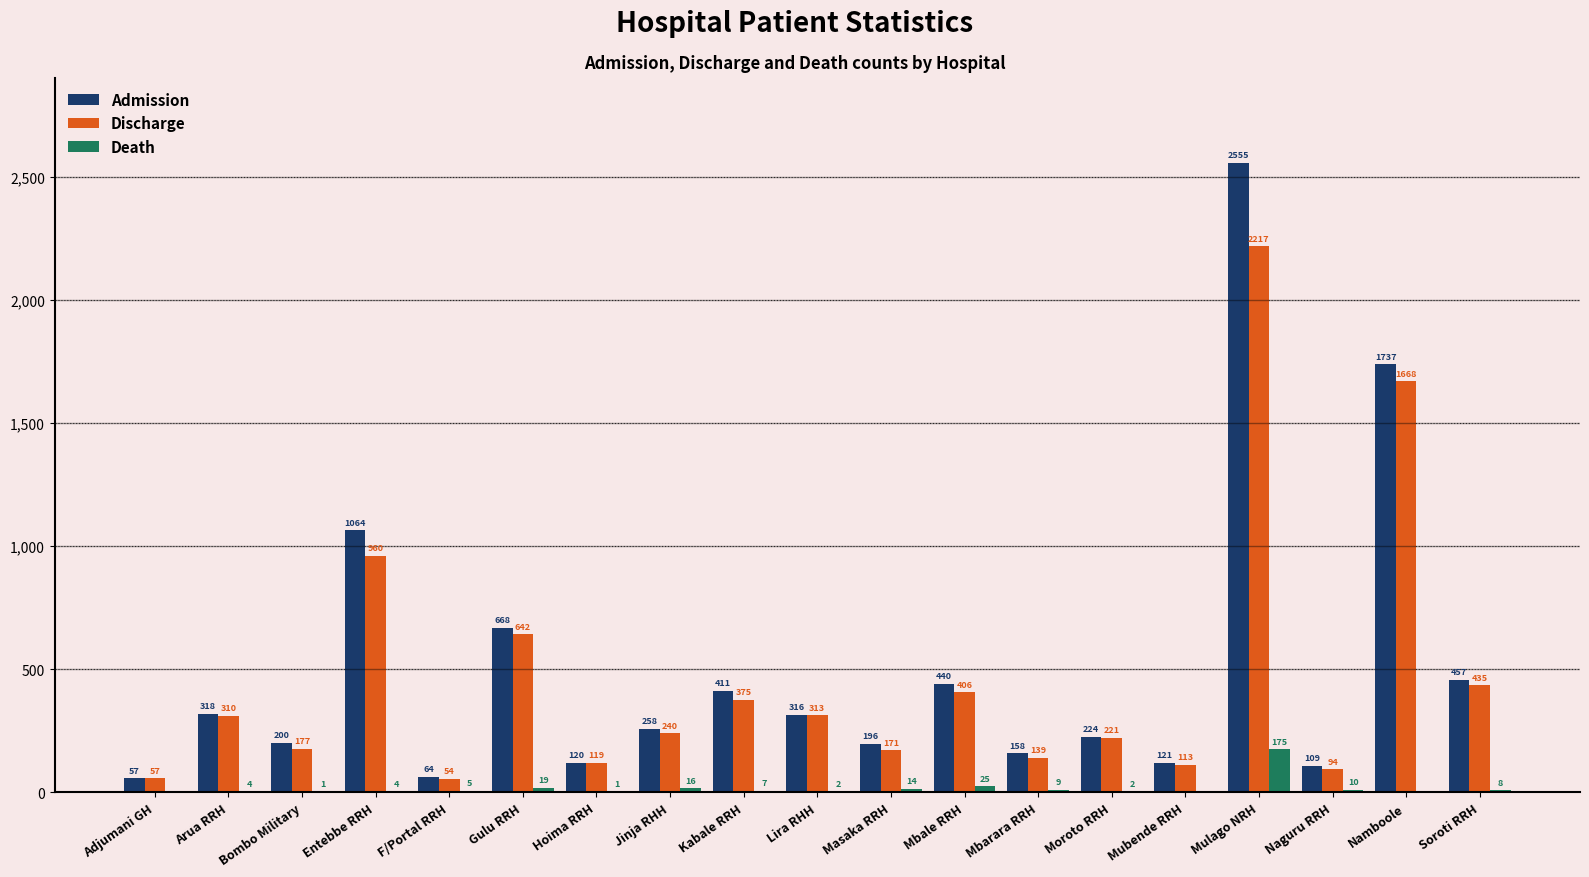

Between Jinja RHH and Mbarara RRH, which series saw the biggest shift?

Discharge